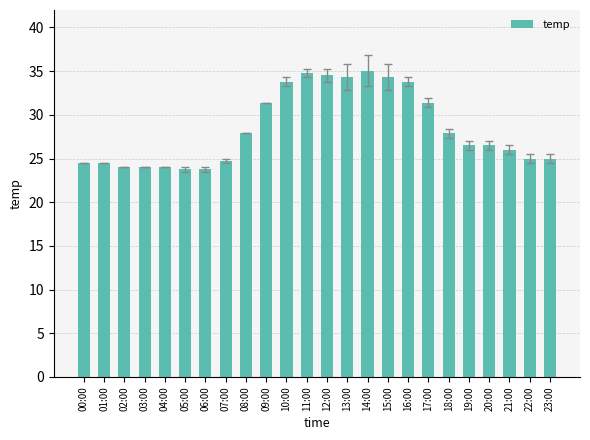

True or false: the data shows 24.5 at 01:00.

True